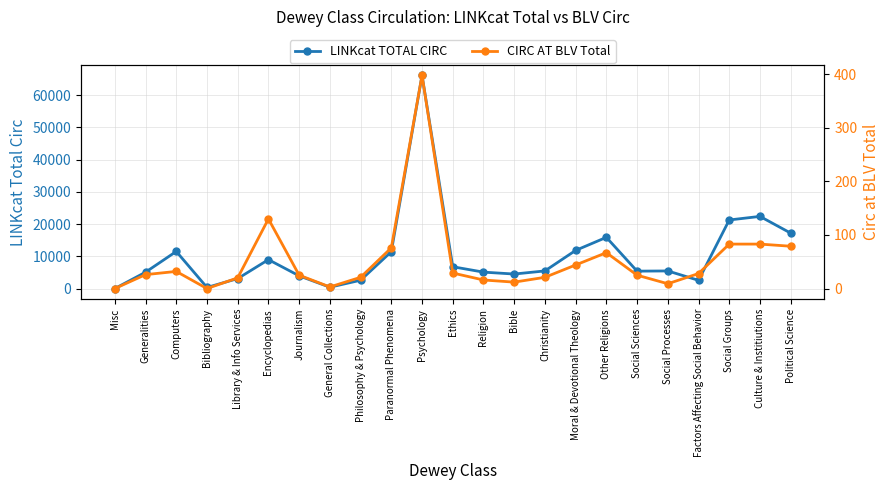

Rank the series at Bibliography from lowest to highest value.

CIRC AT BLV Total, LINKcat TOTAL CIRC